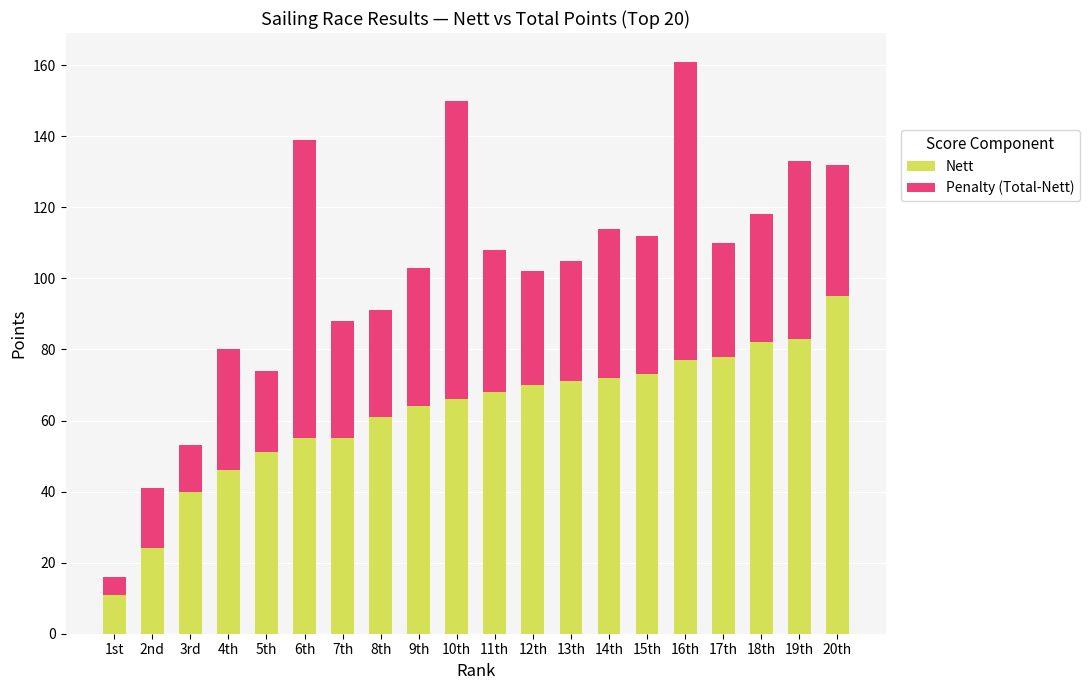

What is the total value across all series at 3rd?

53